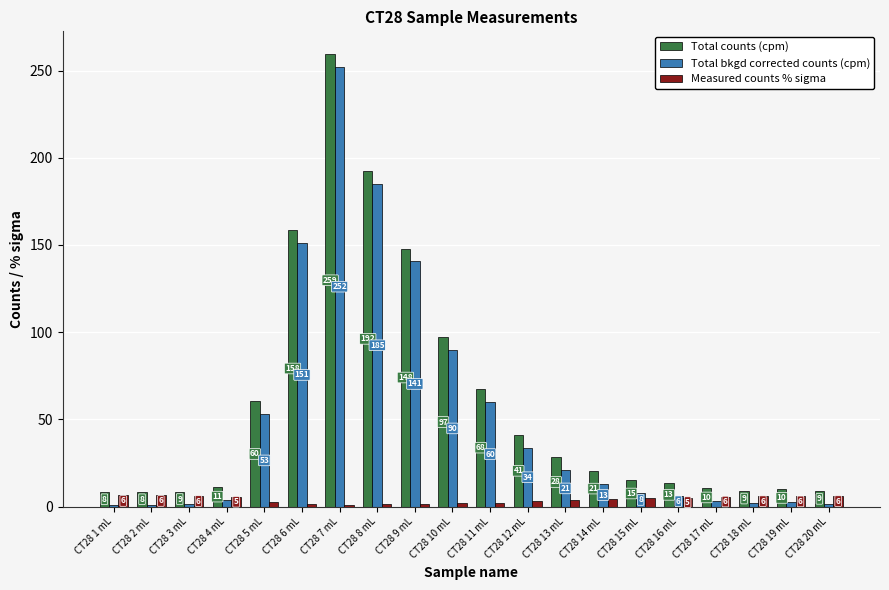

At how many categories does at least one series exceed 38?

8